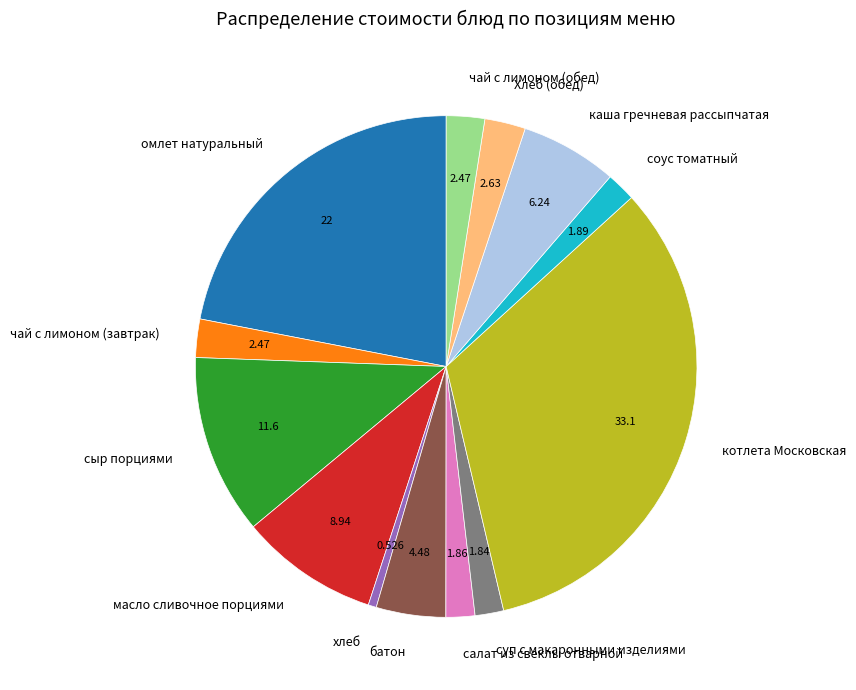

How many slices are in this pie chart?

13